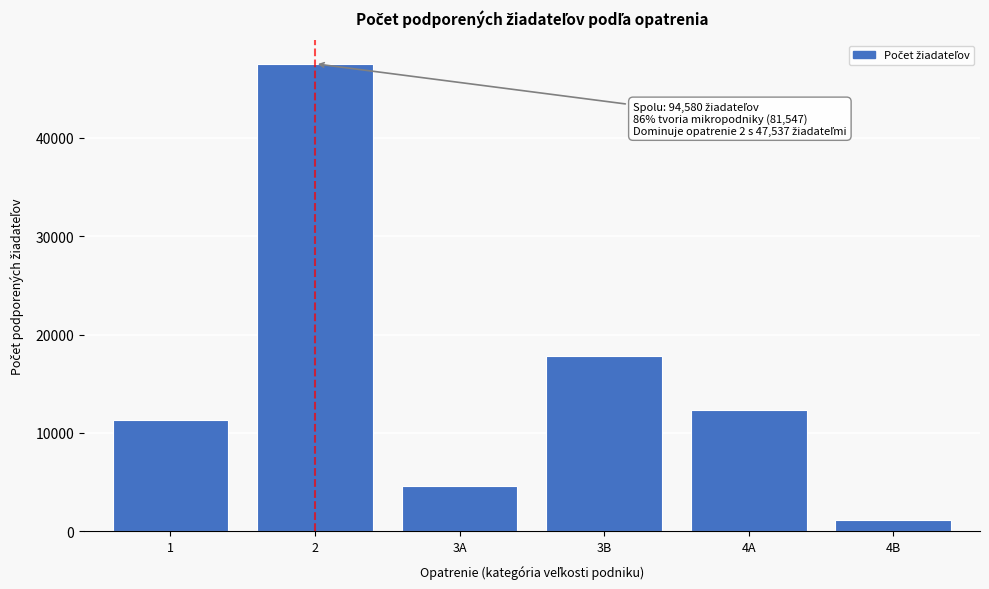

Reading right to left, what are all the values shown in this chart?

1128	12277	17825	4547	47537	11266